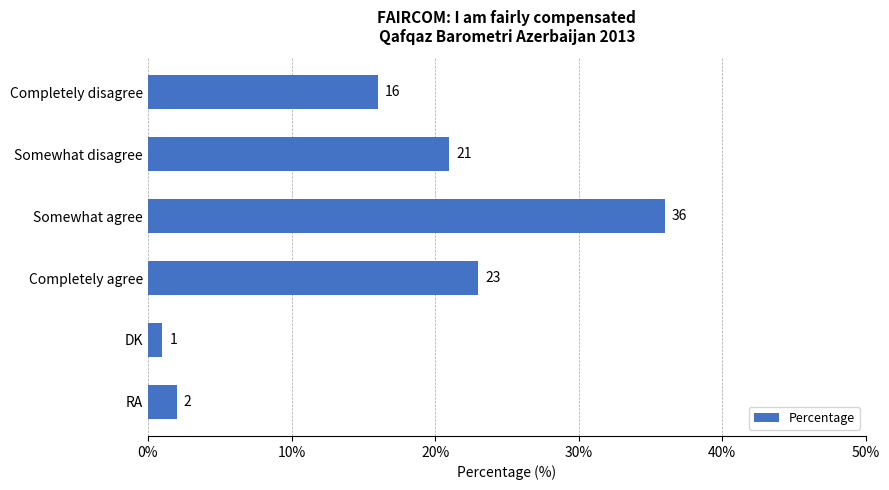

The value at Somewhat agree is 36. True or false?

True